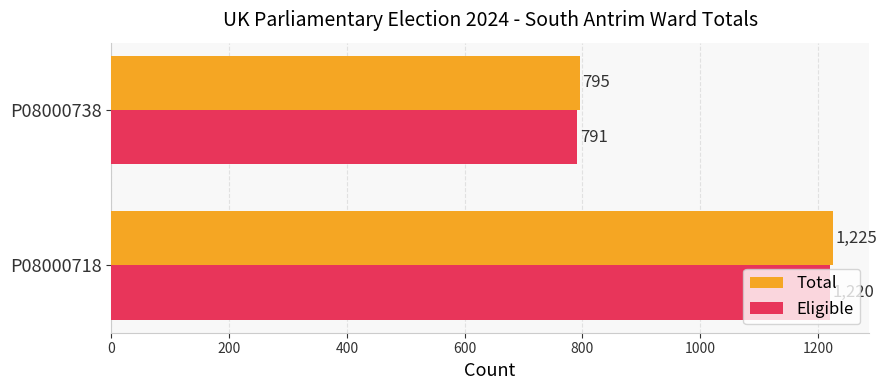

Which category has the lowest value in the Total series?

P08000738